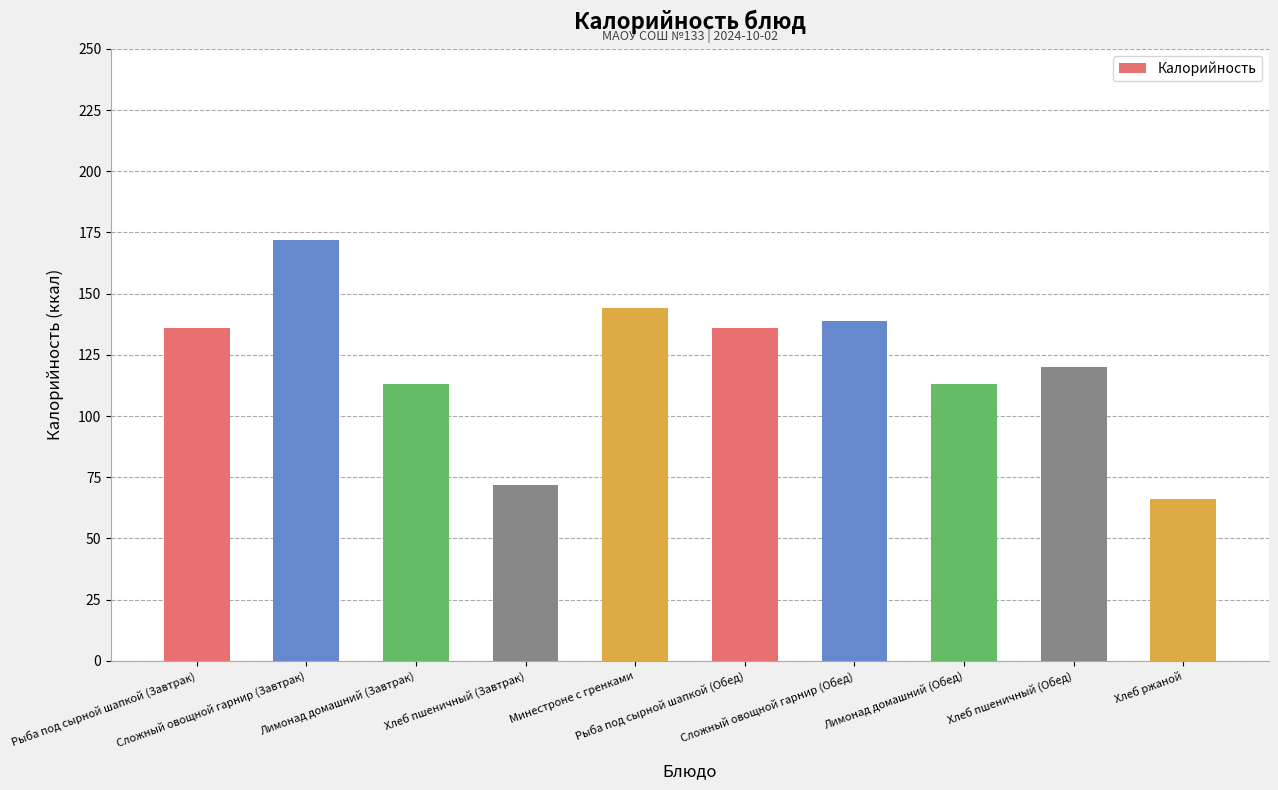

The chart shows a value of 174 at Лимонад домашний (Обед). True or false?

False